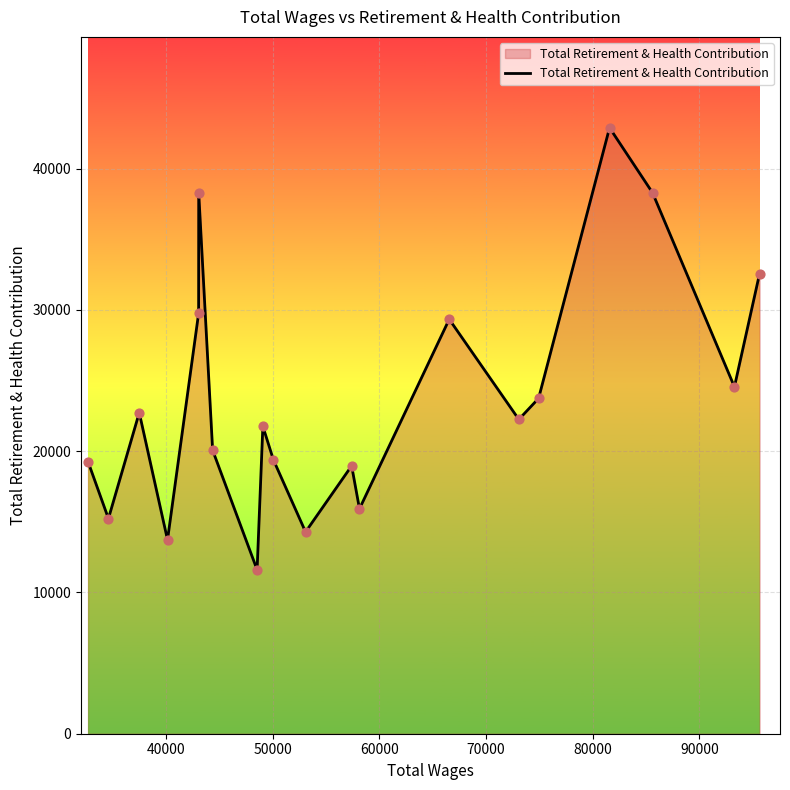

What is the minimum value shown in the chart?

11604